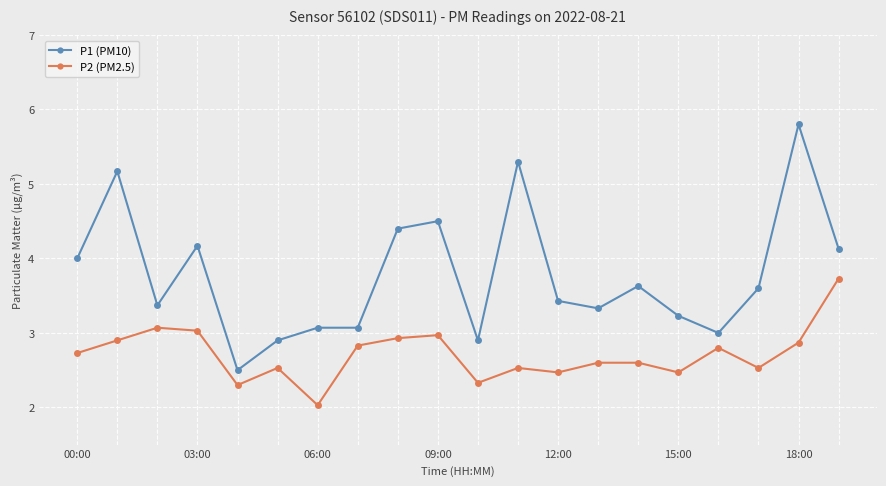

What is the value of the P1 (PM10) point at the 3rd from the left?

3.4